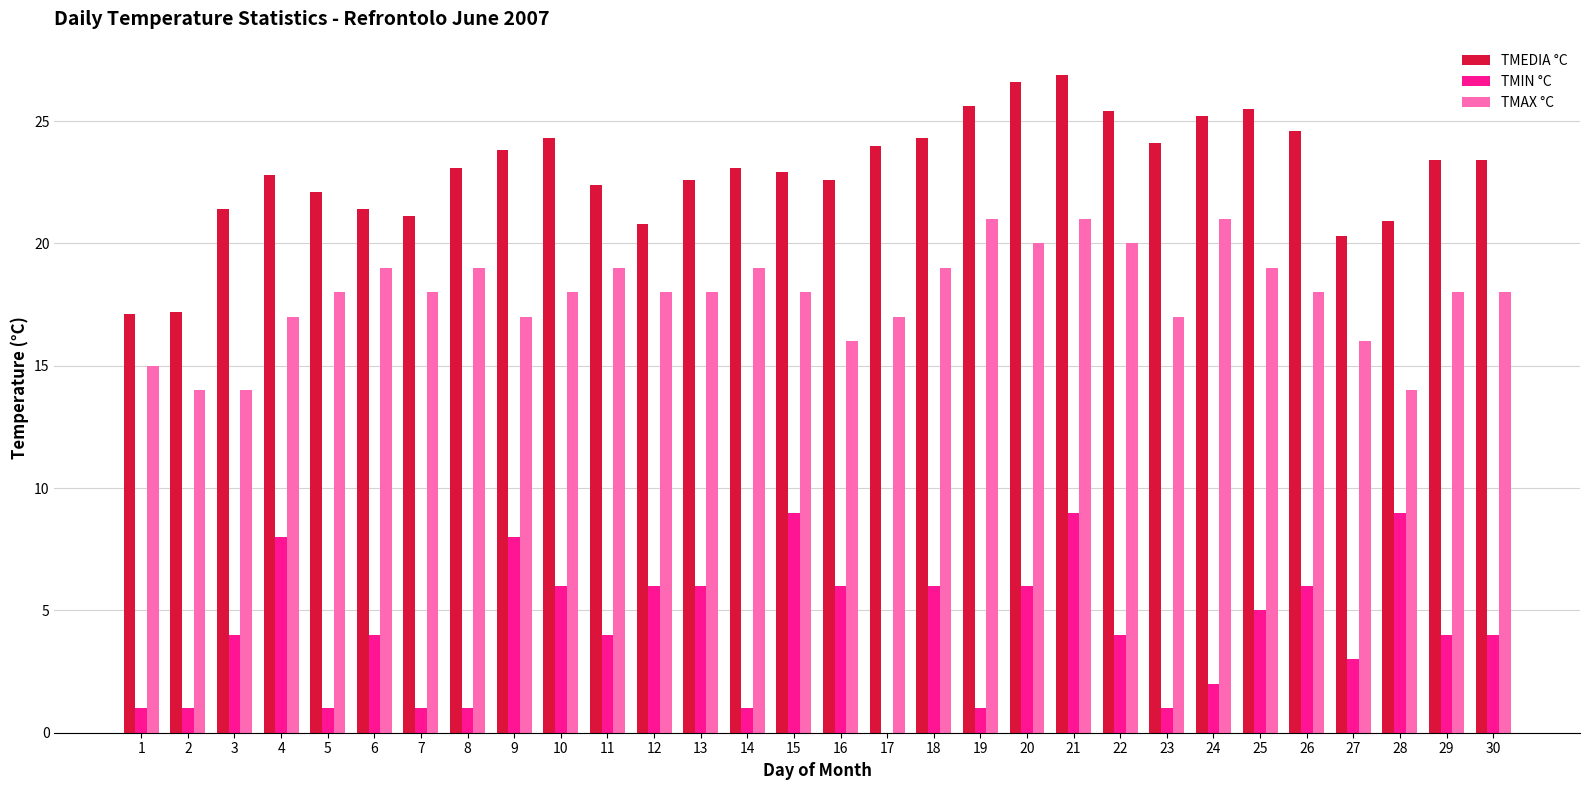

What is the sum of the TMIN °C values at 19 and 7?

2.0